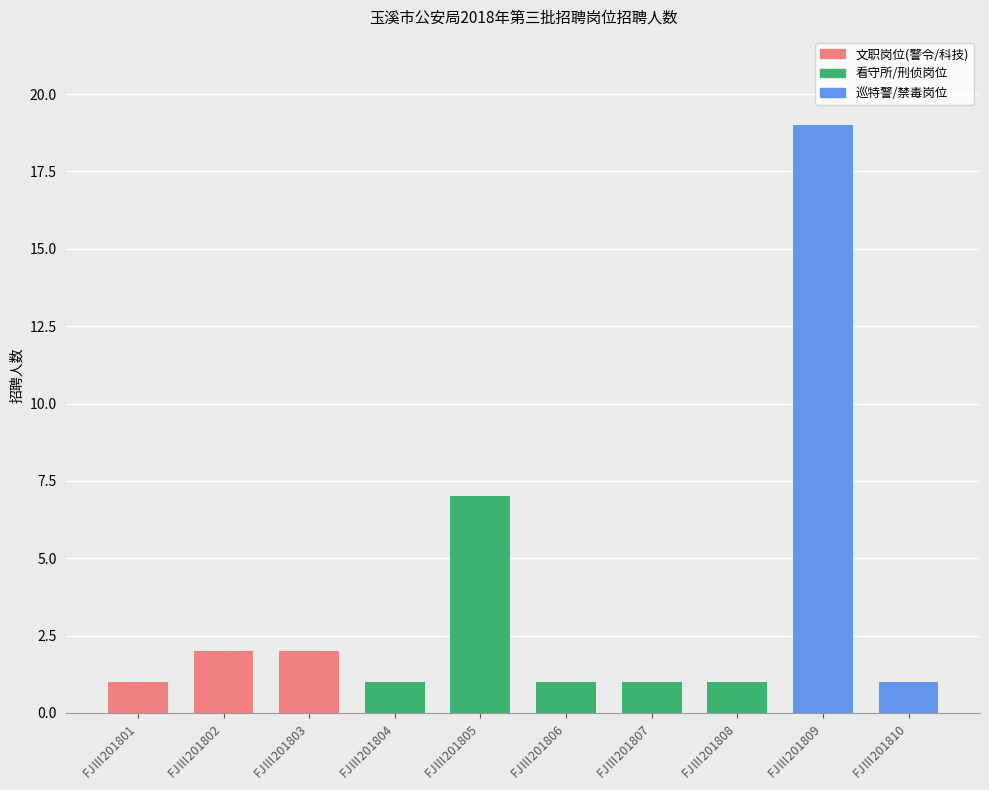

Rank the categories by value from highest to lowest.

FJⅢ201809, FJⅢ201805, FJⅢ201802, FJⅢ201803, FJⅢ201801, FJⅢ201804, FJⅢ201806, FJⅢ201807, FJⅢ201808, FJⅢ201810